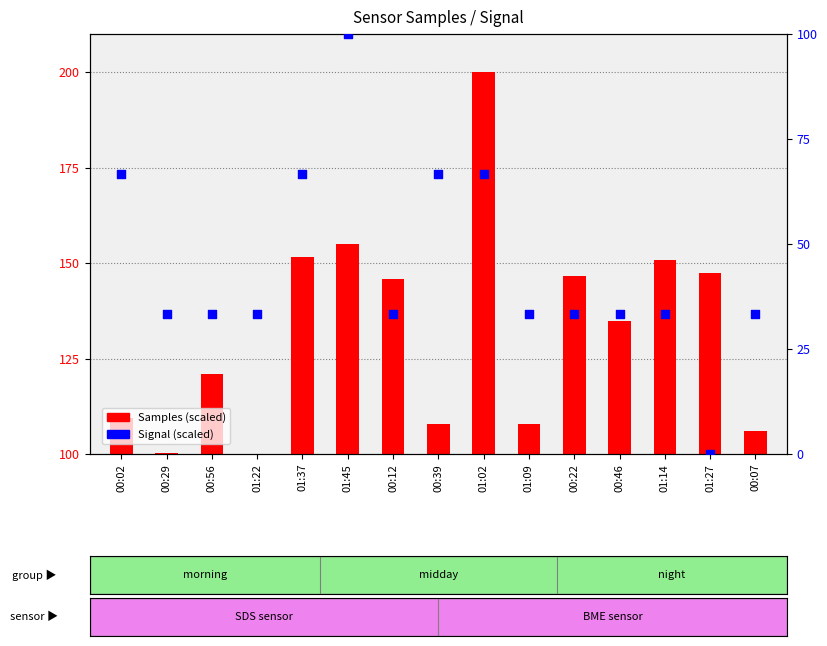

Which series has the largest Y range (max minus min)?

Samples (scaled)